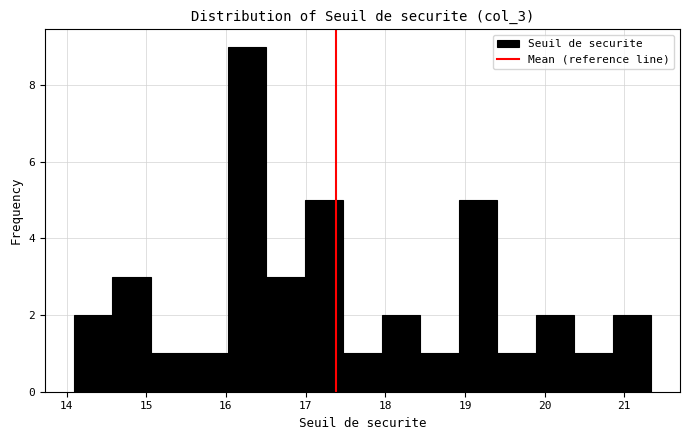

Which range on the x-axis has the tallest bar?

16.0 to 16.5